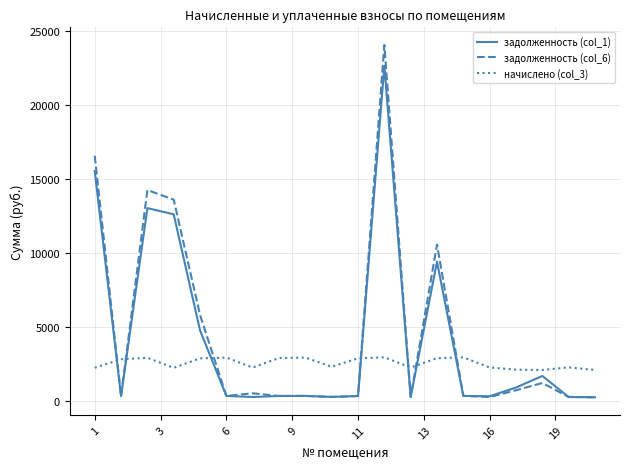

True or false: начислено (col_3) and задолженность (col_6) cross at least once.

True